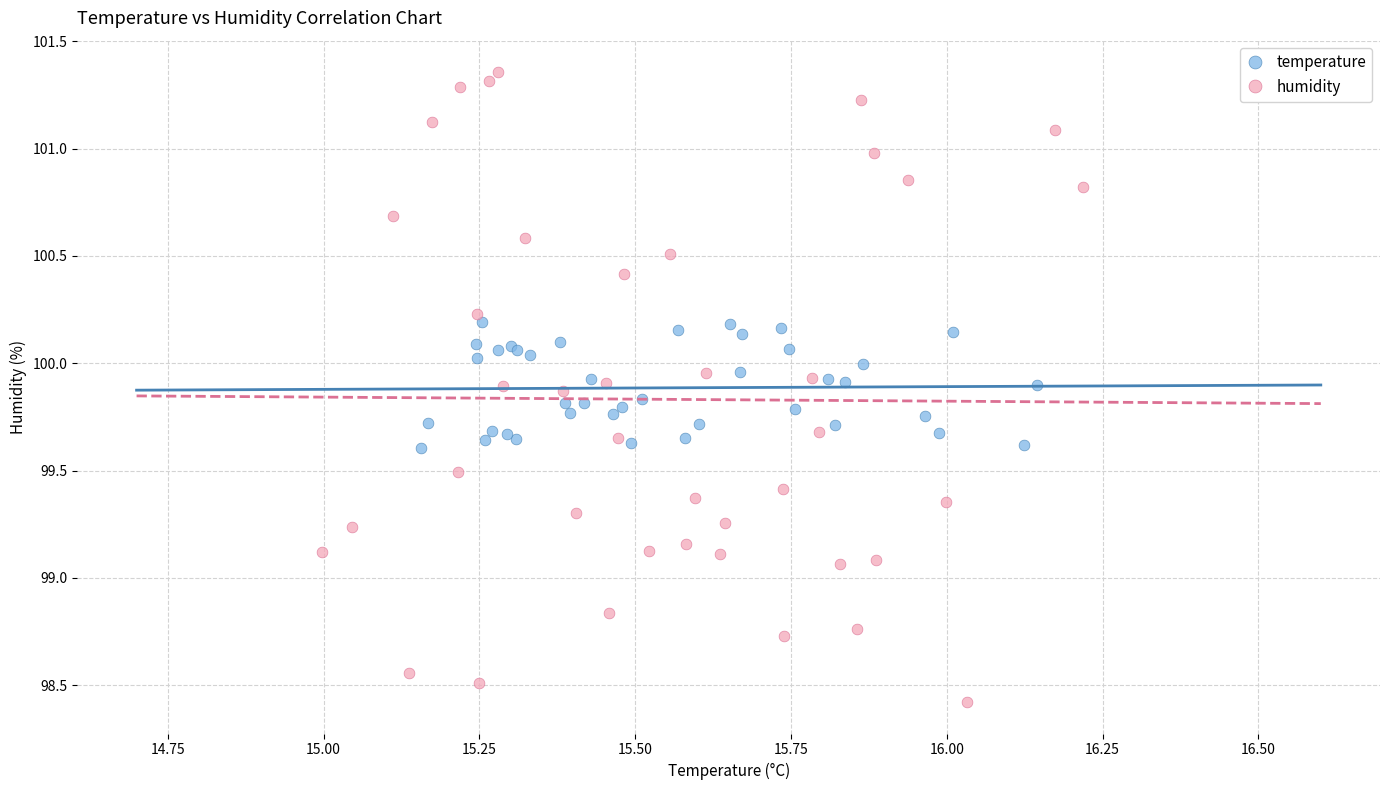

Which series has the widest spread of Y values?

humidity